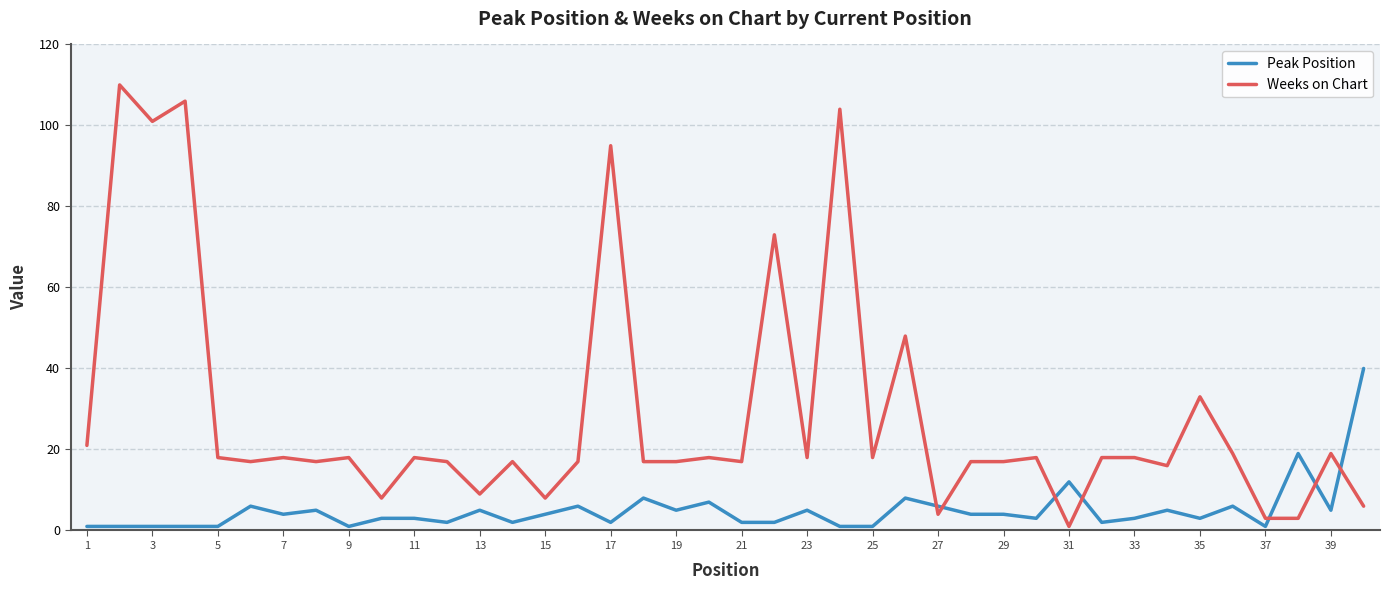

What is the greatest value displayed?

110